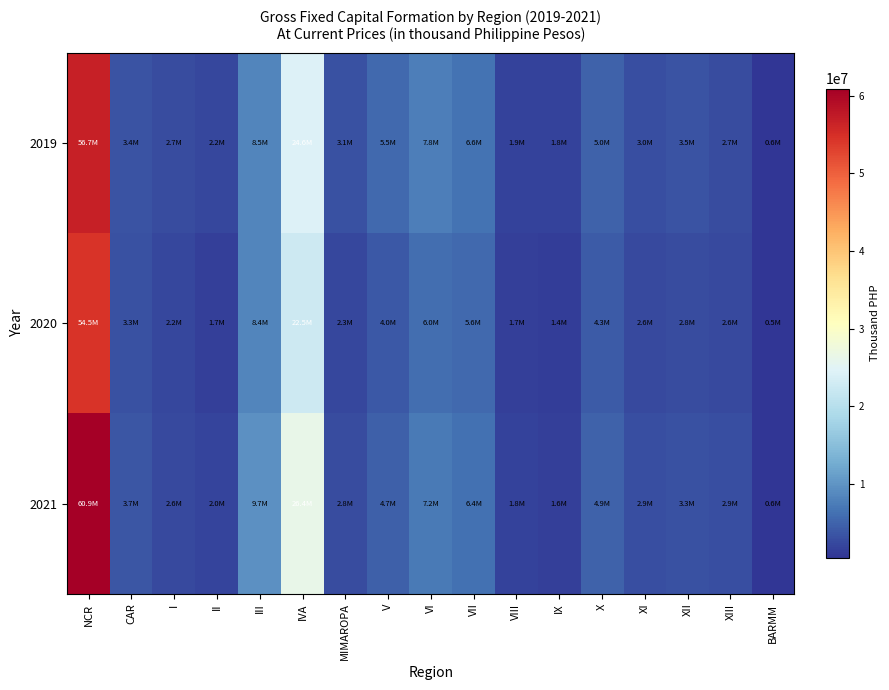

Which series has the largest range (max minus min)?

2021